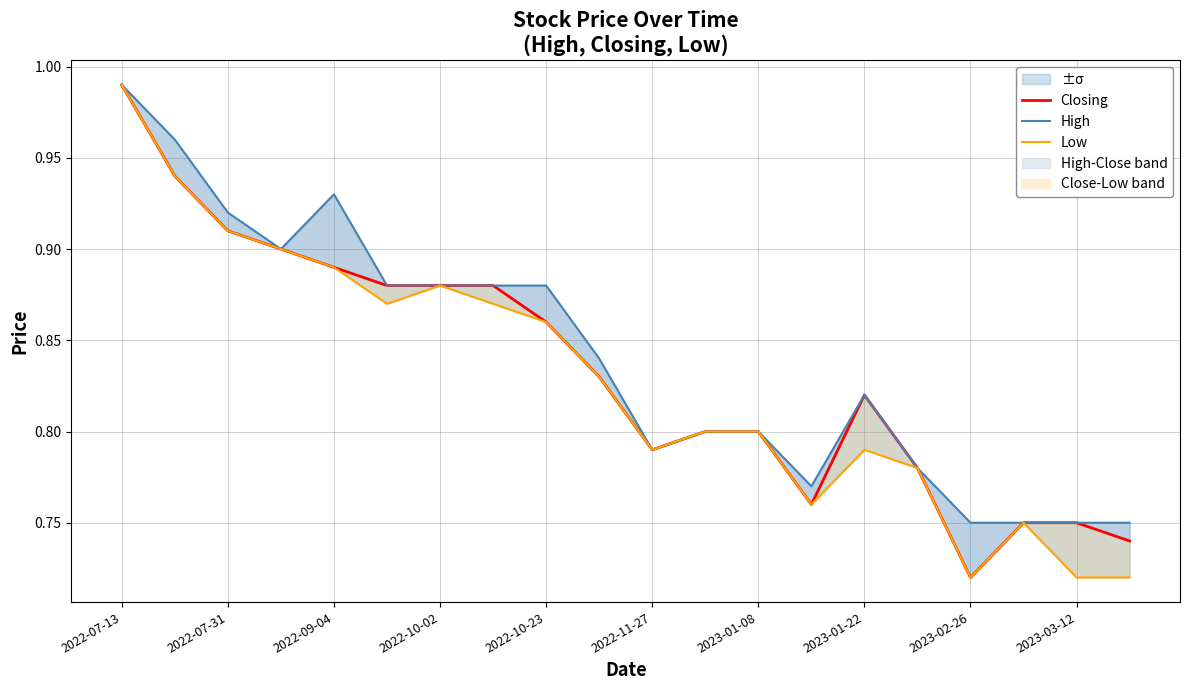

The value of High at 2022-07-13 is 1.0. True or false?

True